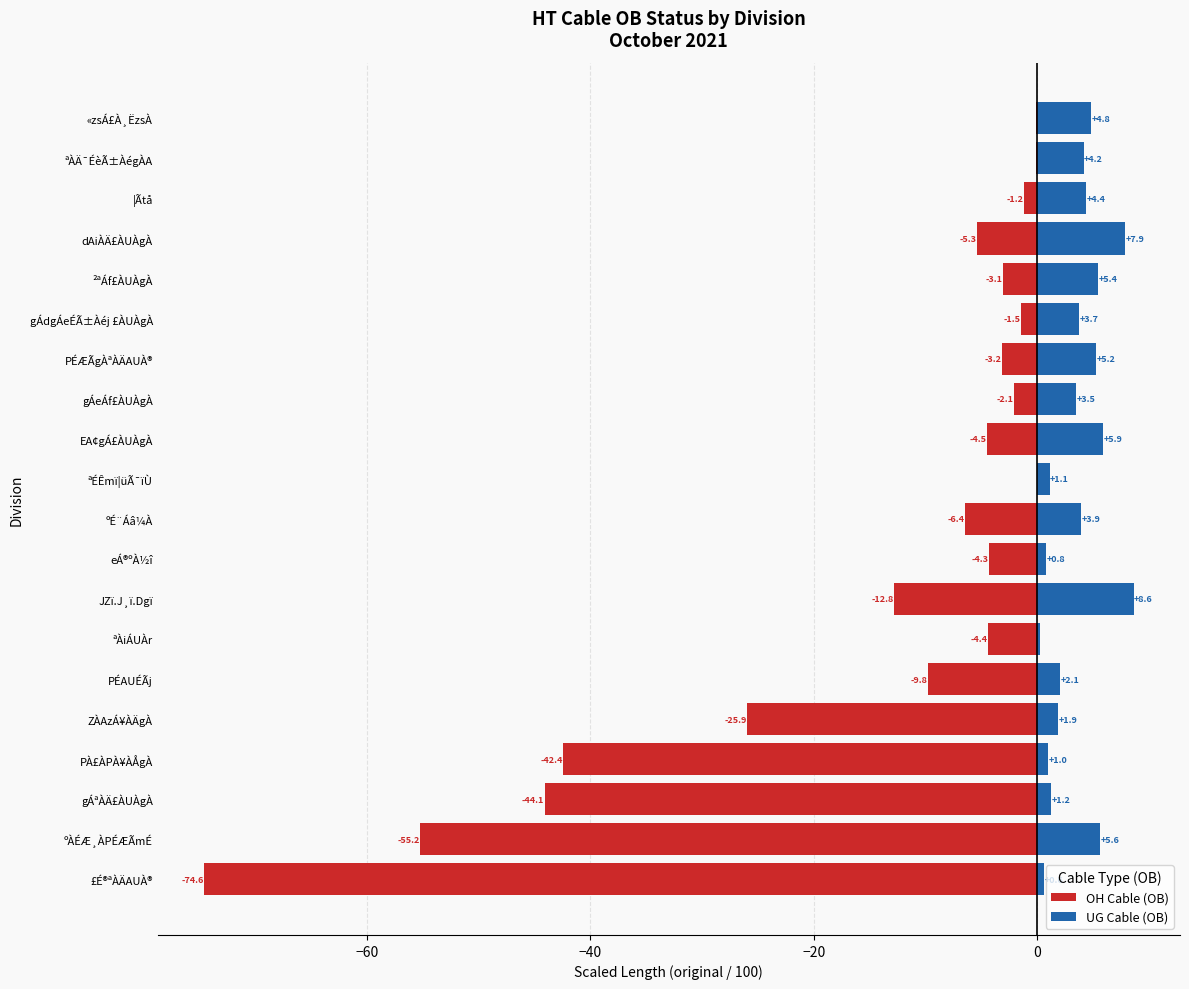

What is the sum of all OH Cable (OB) values?

-301.0